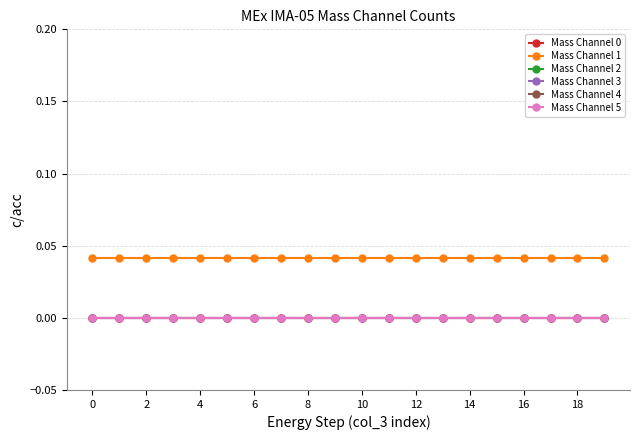

True or false: Mass Channel 3 and Mass Channel 5 intersect in this chart.

False